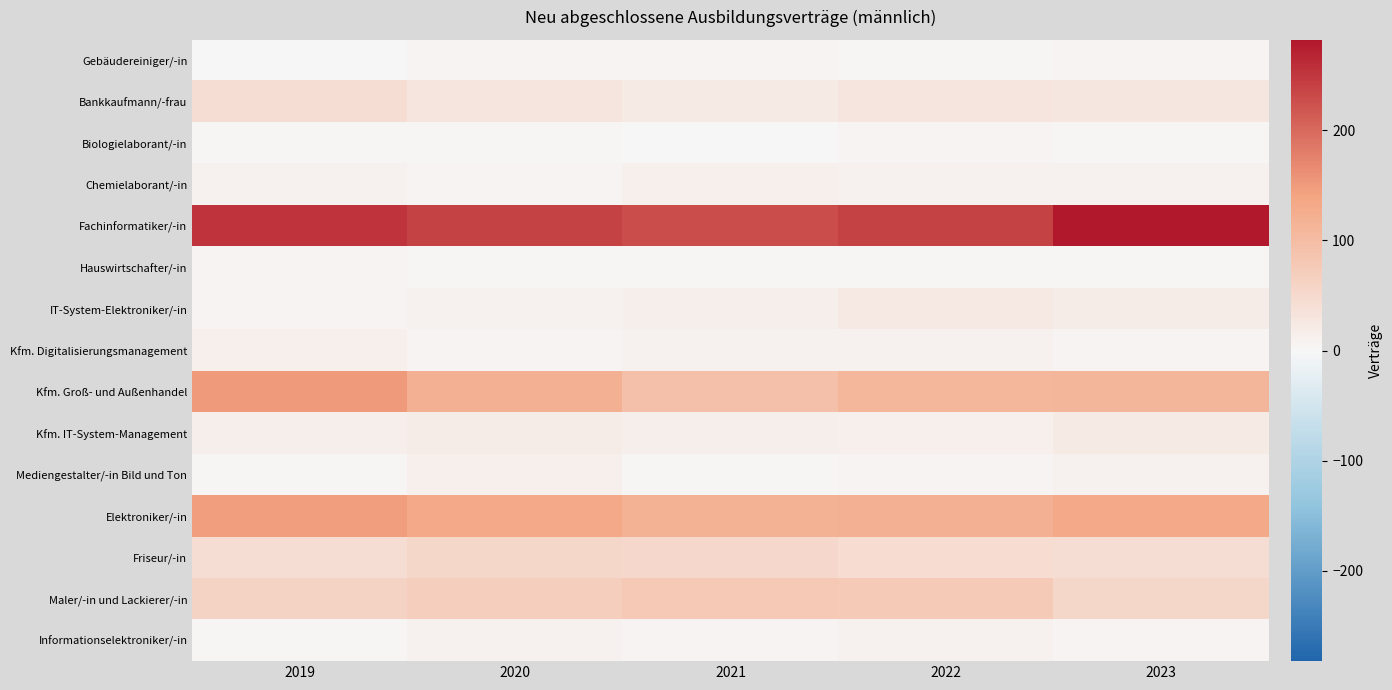

Which series has the largest total across all categories?

Fachinformatiker/-in